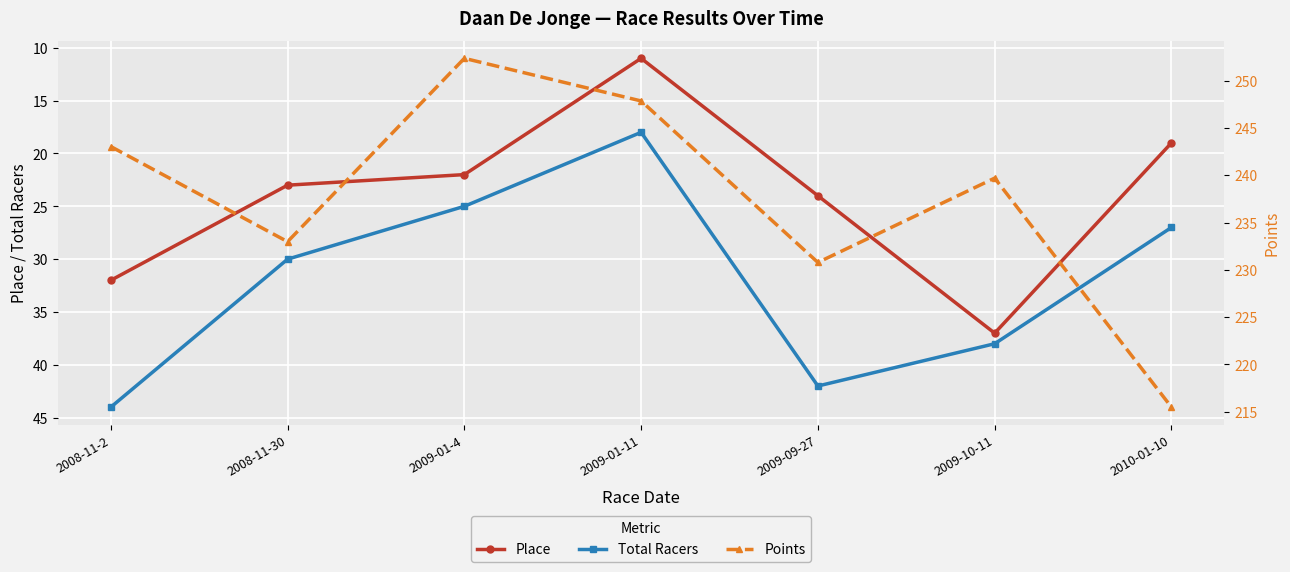

Where is the first local minimum for Total Racers?

2009-01-11